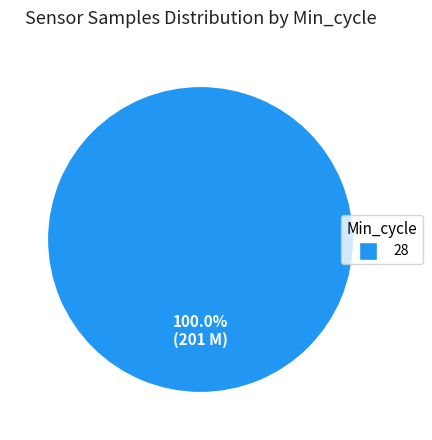

Rank the categories by value from highest to lowest.

28